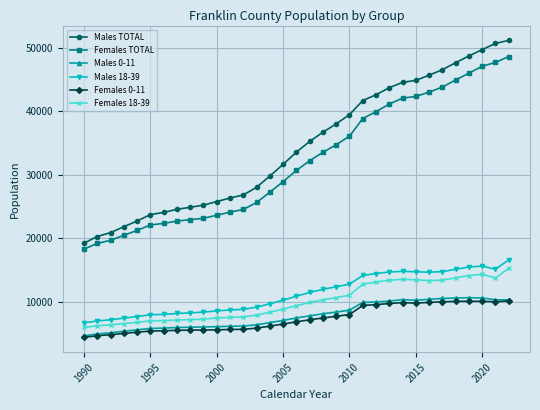

What is the value of the Females 0-11 point at the 2nd from the left?

4615